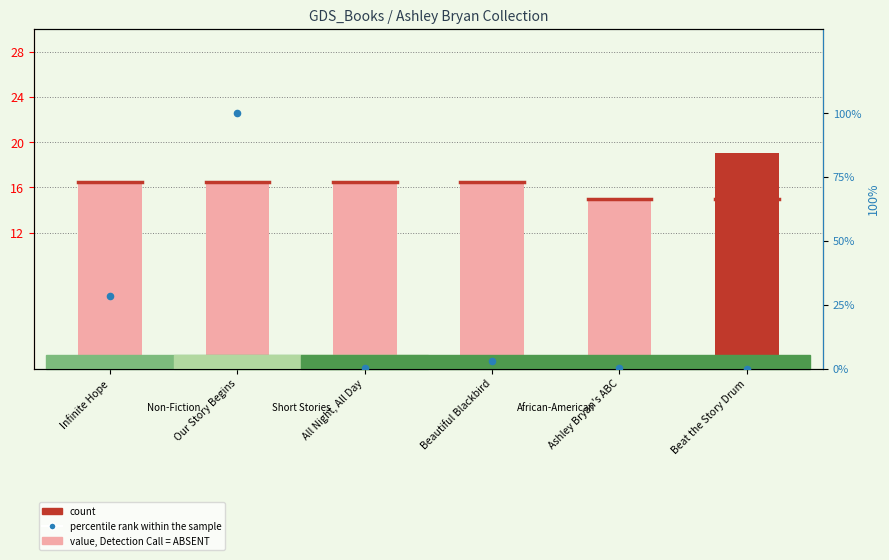

Is the value of value, Detection Call = ABSENT at Our Story Begins greater than the value of percentile rank within the sample at Beautiful Blackbird?

Yes